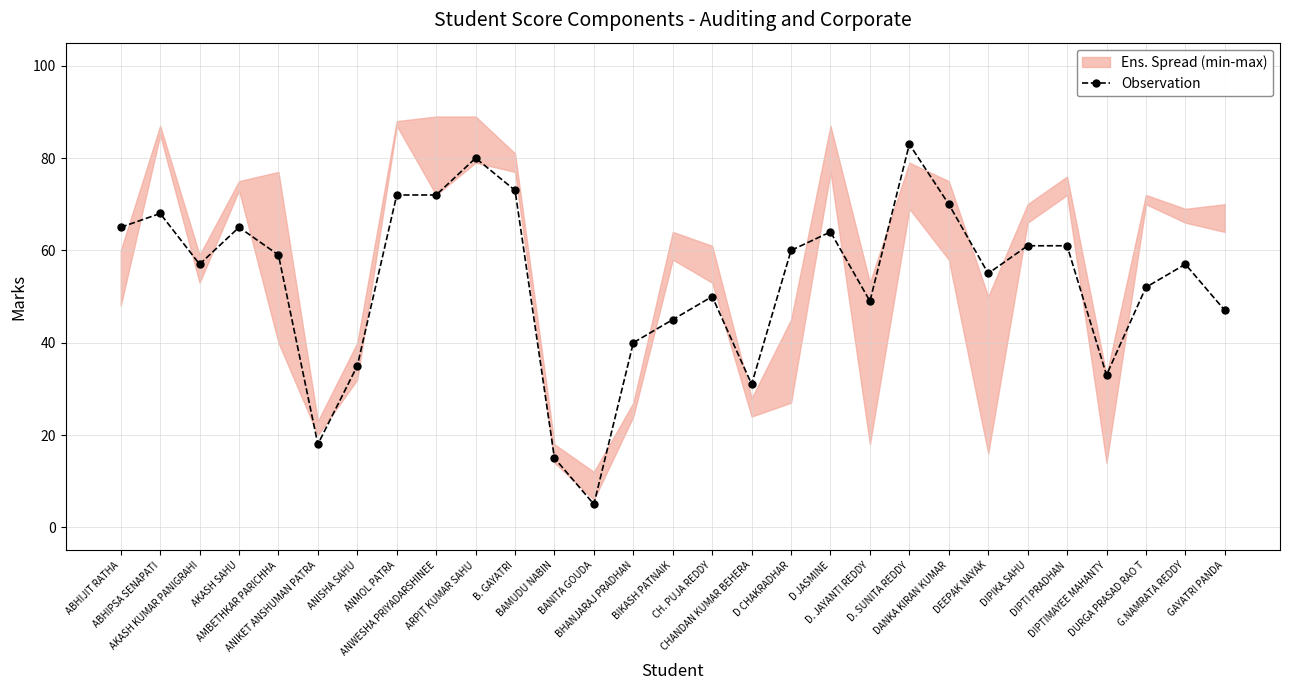

Is it true that the value at D. JAYANTI REDDY is 49?

True